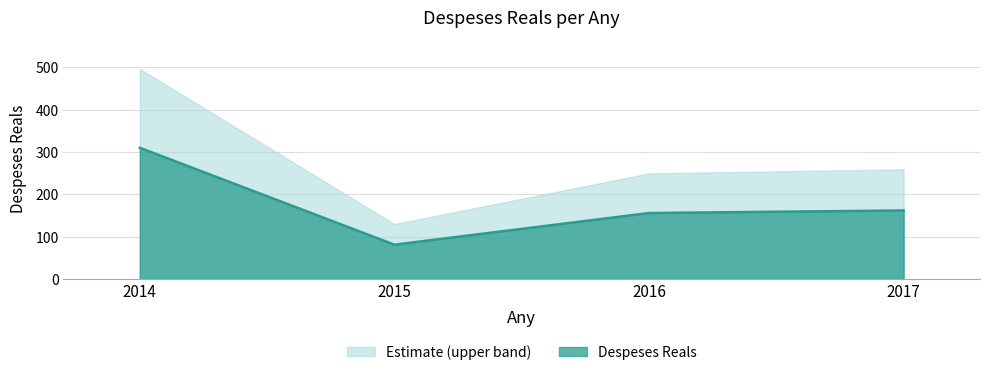

At which label is the value closest to 195?

2017